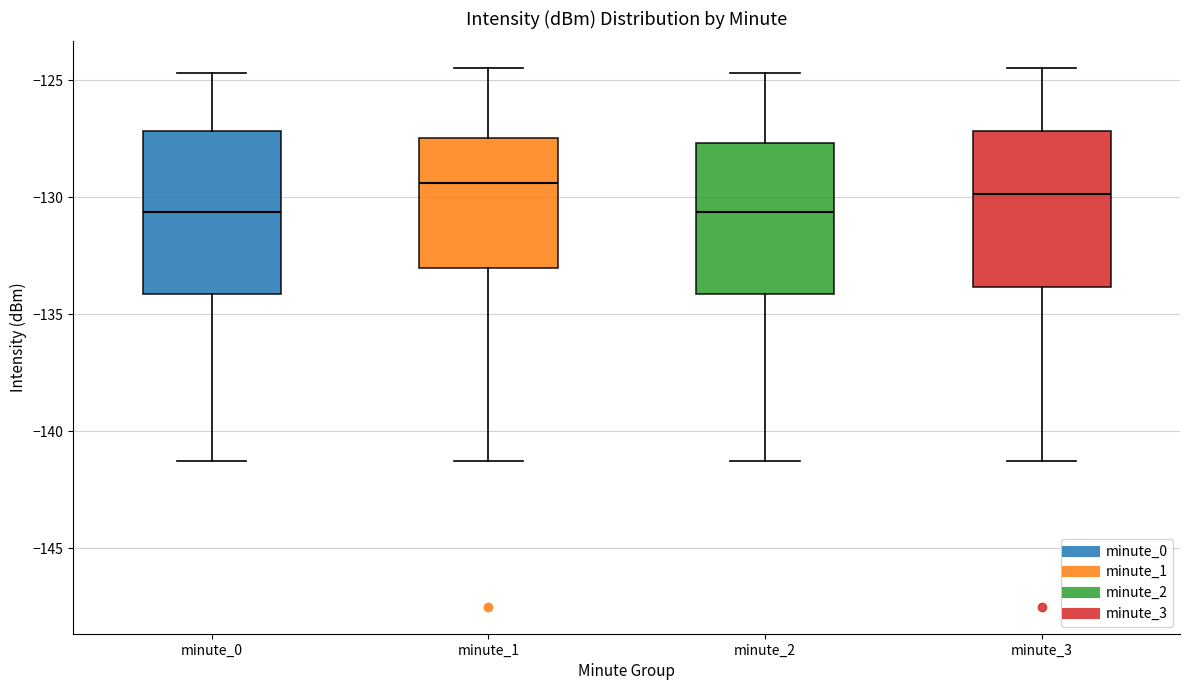

Reading left to right, transcribe this box plot: for each box, give where its median line is, the range the box spans, and where its two whiskers end, as read against the y-axis. The values are not printed on the chart, so give them approximately, as read against the axis.

minute_0: median -130.5, box -134.0 to -127.0, whiskers -141.5 to -124.5
minute_1: median -129.5, box -133.0 to -127.5, whiskers -141.5 to -124.5
minute_2: median -130.5, box -134.0 to -127.5, whiskers -141.5 to -124.5
minute_3: median -130.0, box -134.0 to -127.0, whiskers -141.5 to -124.5